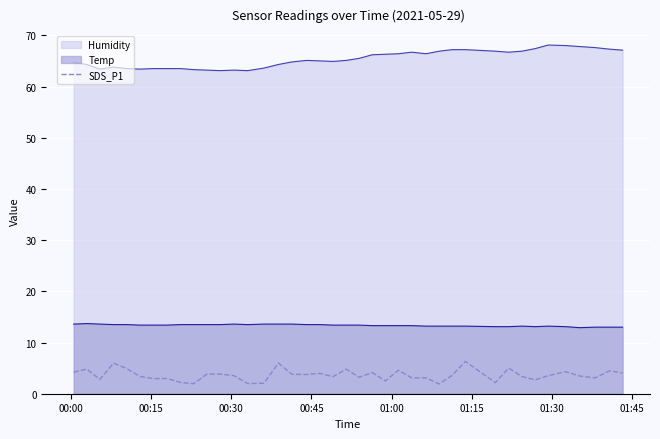

Which series has the largest total across all categories?

Humidity